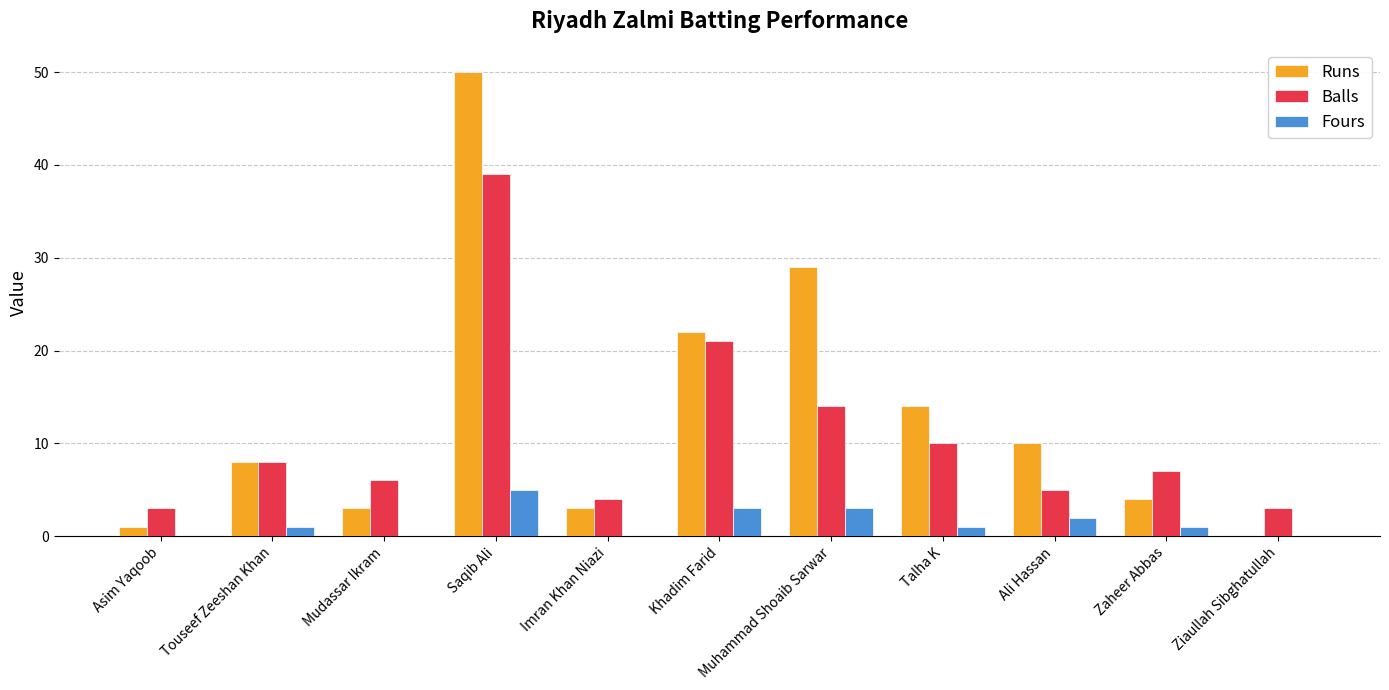

What is the sum of all Fours values?

16